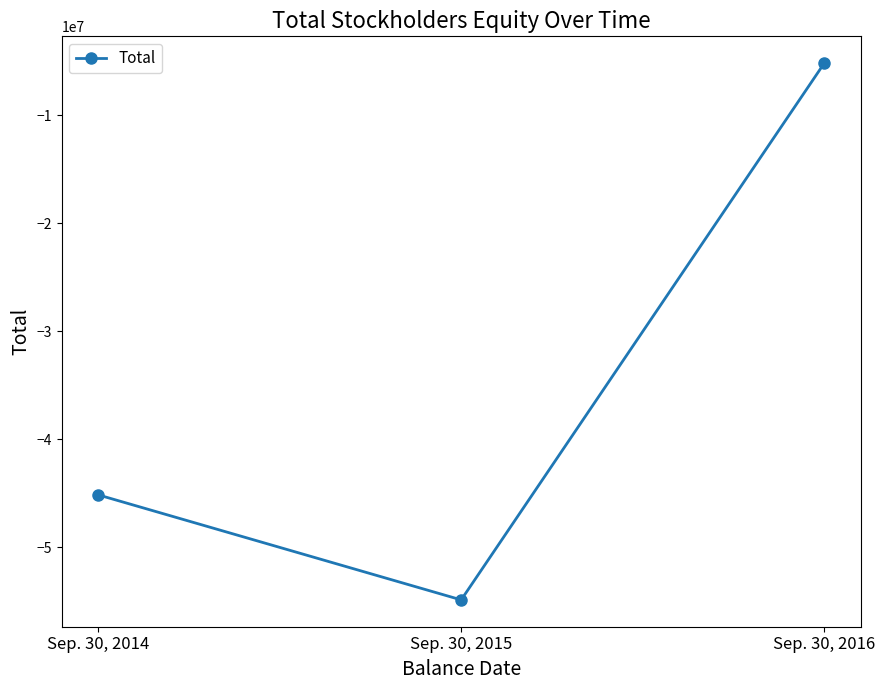

How many categories are shown in the chart?

3